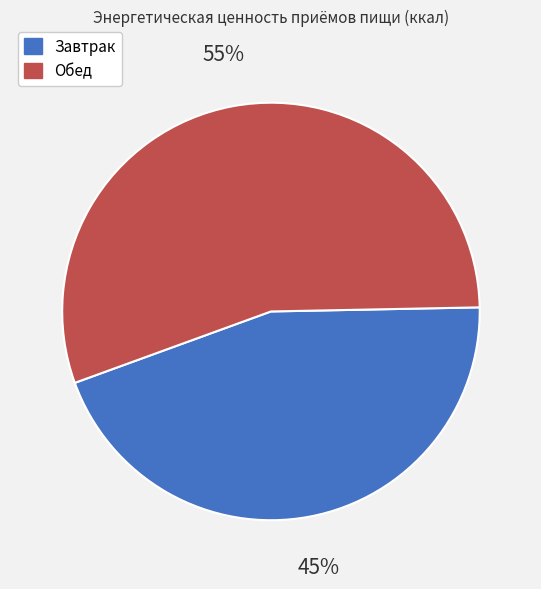

Which slice is the largest?

Обед